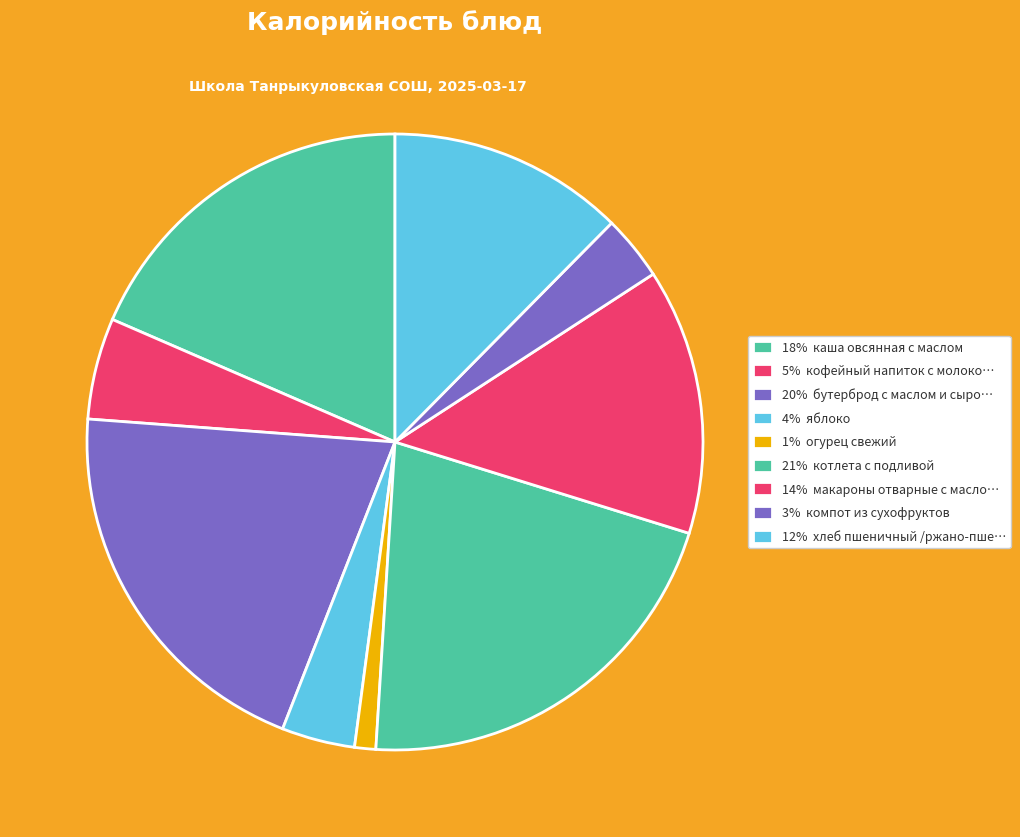

How many segments does this pie chart have?

9